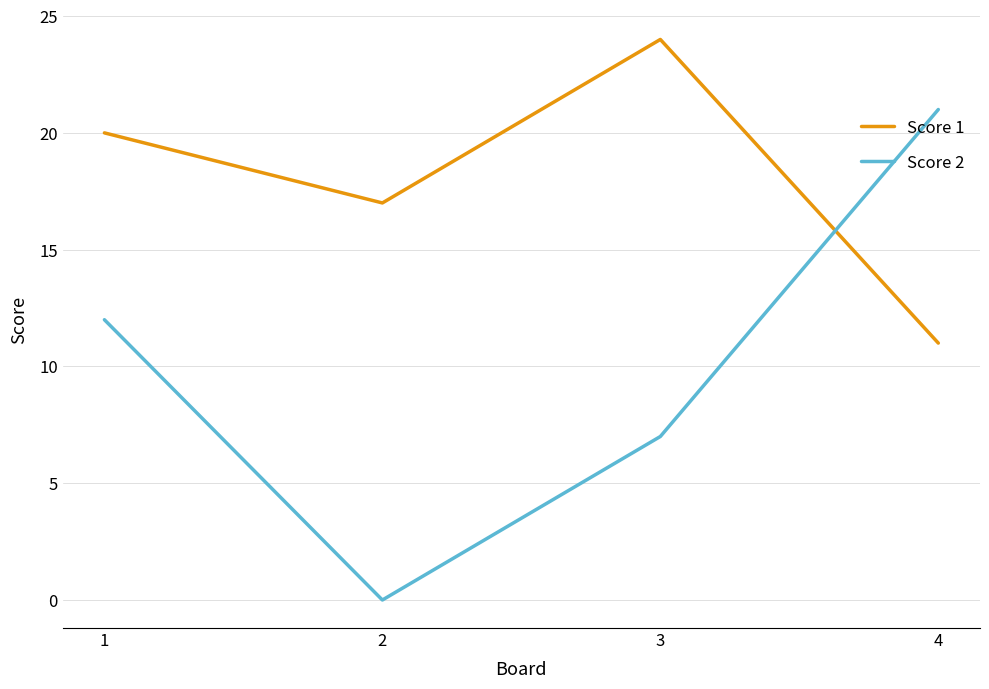

How many times do Score 2 and Score 1 cross each other?

1